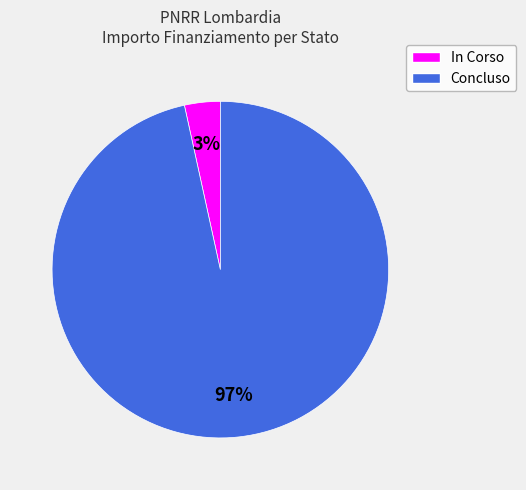

Which category has the biggest portion of the pie?

Concluso